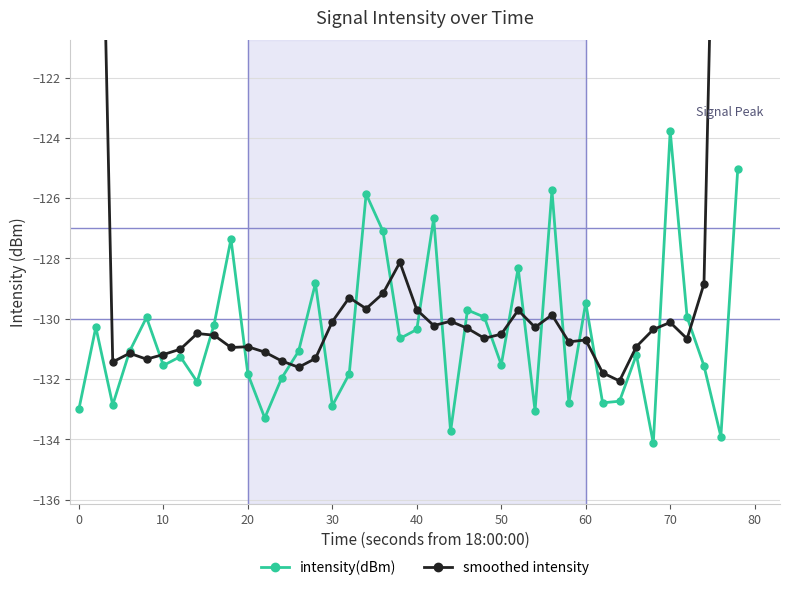

True or false: intensity(dBm) has a value of -49.6 at 50.

False